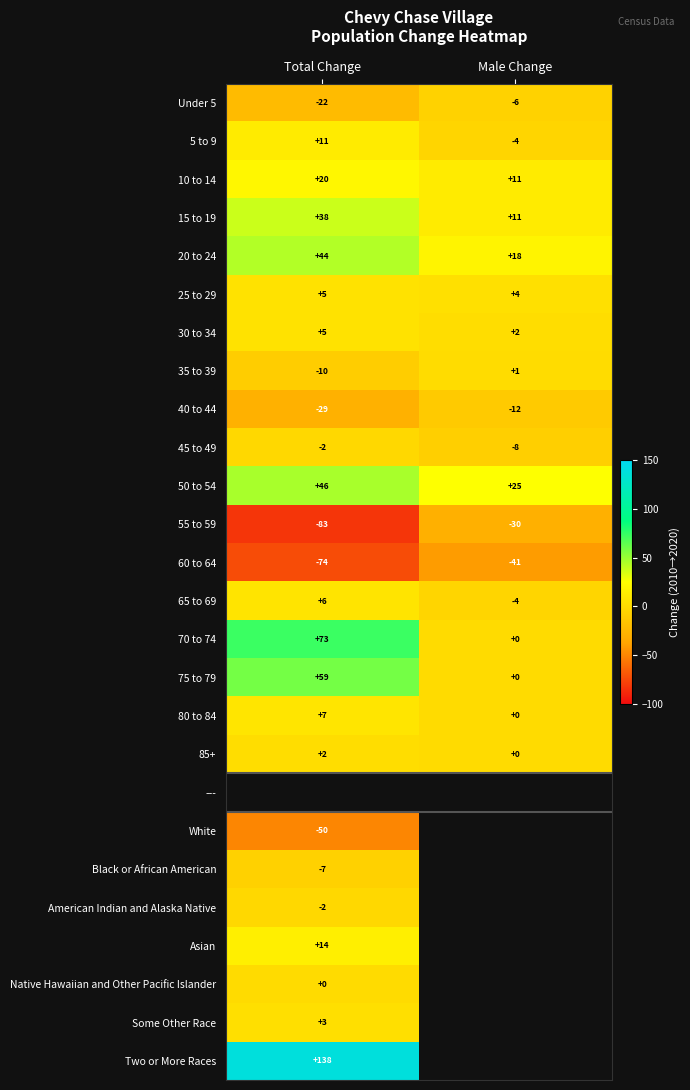

True or false: Asian has a value of 6 at Total Change.

False